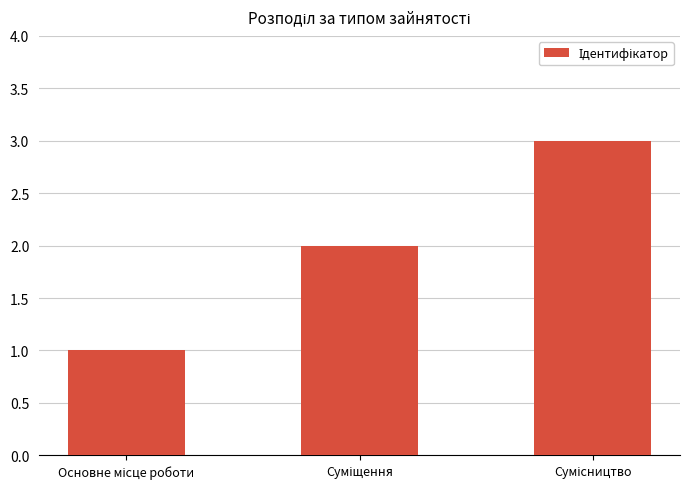

What is the greatest value displayed?

3